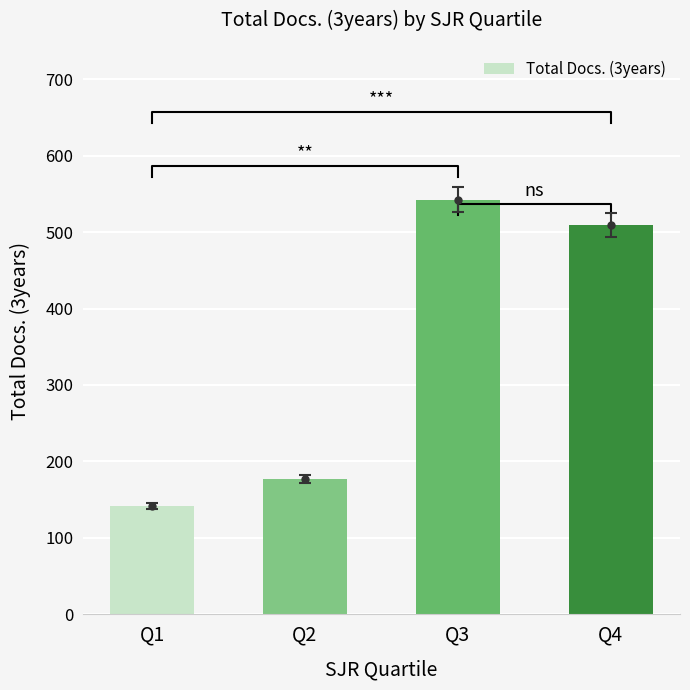

How many bars are there in total?

4